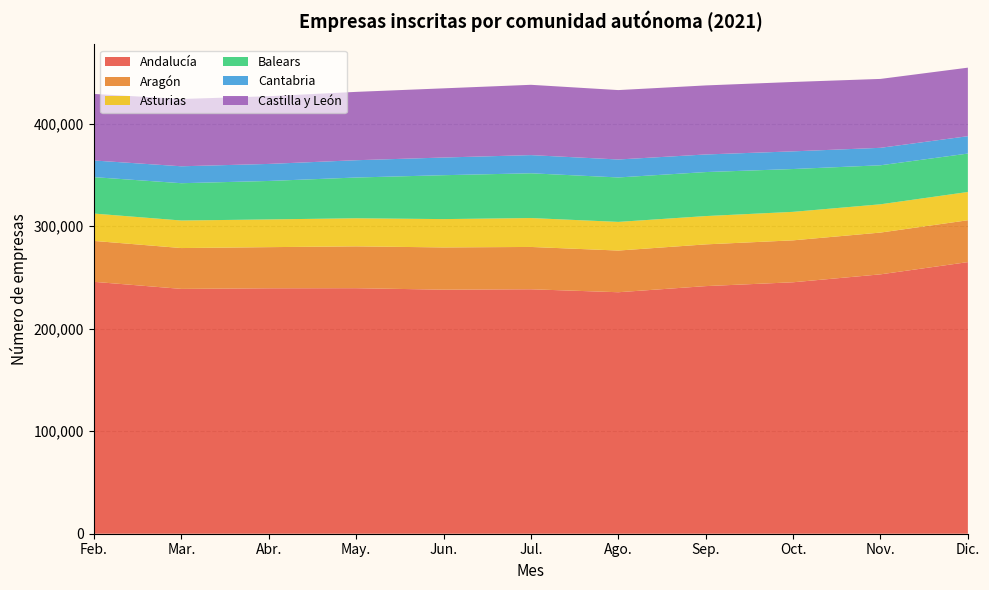

Reading left to right, extract all data points from this chart.

Andalucía: Feb.=245632	Mar.=238745	Abr.=239321	May.=239416	Jun.=237977	Jul.=238374	Ago.=235480	Sep.=241446	Oct.=245197	Nov.=252923	Dic.=264859
Aragón: Feb.=39893	Mar.=39822	Abr.=40121	May.=40807	Jun.=41196	Jul.=41267	Ago.=40644	Sep.=40699	Oct.=40891	Nov.=40740	Dic.=40825
Asturias: Feb.=26662	Mar.=26845	Abr.=27030	May.=27379	Jun.=27617	Jul.=28179	Ago.=27938	Sep.=27598	Oct.=27779	Nov.=27564	Dic.=27558
Balears: Feb.=35522	Mar.=36382	Abr.=37512	May.=39741	Jun.=42814	Jul.=43655	Ago.=43347	Sep.=42914	Oct.=41760	Nov.=38045	Dic.=37454
Cantabria: Feb.=16239	Mar.=16508	Abr.=16613	May.=16863	Jun.=17238	Jul.=17716	Ago.=17518	Sep.=17162	Oct.=17225	Nov.=17035	Dic.=16949
Castilla y León: Feb.=64901	Mar.=65611	Abr.=66018	May.=66647	Jun.=67454	Jul.=68557	Ago.=67669	Sep.=67323	Oct.=67660	Nov.=67186	Dic.=66823